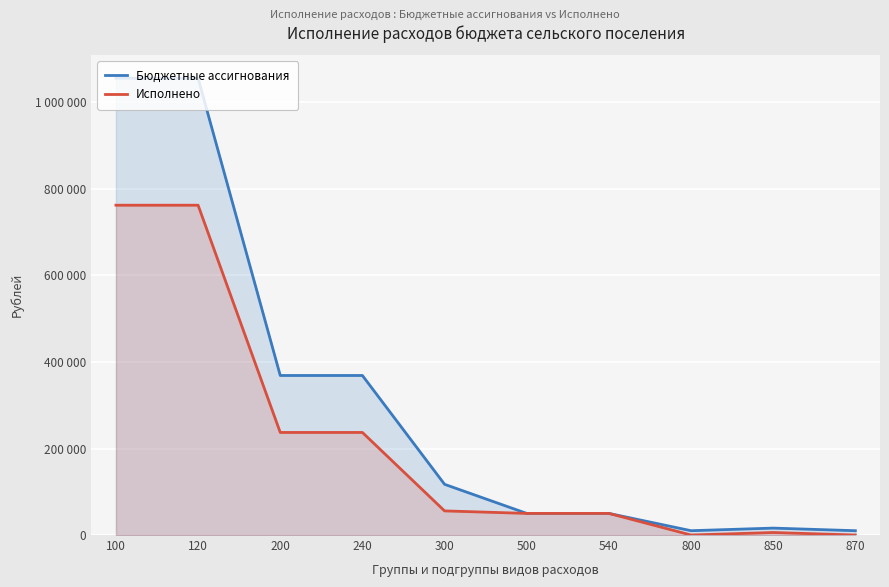

True or false: Исполнено and Бюджетные ассигнования intersect in this chart.

False